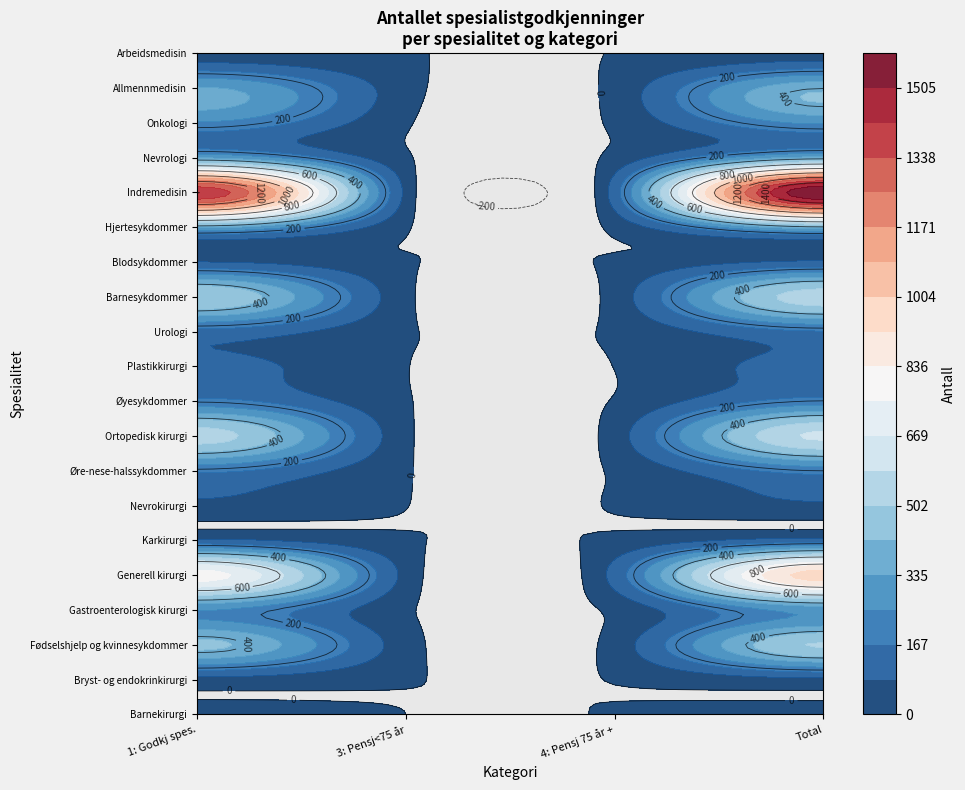

At how many categories does at least one series exceed 1245?

2